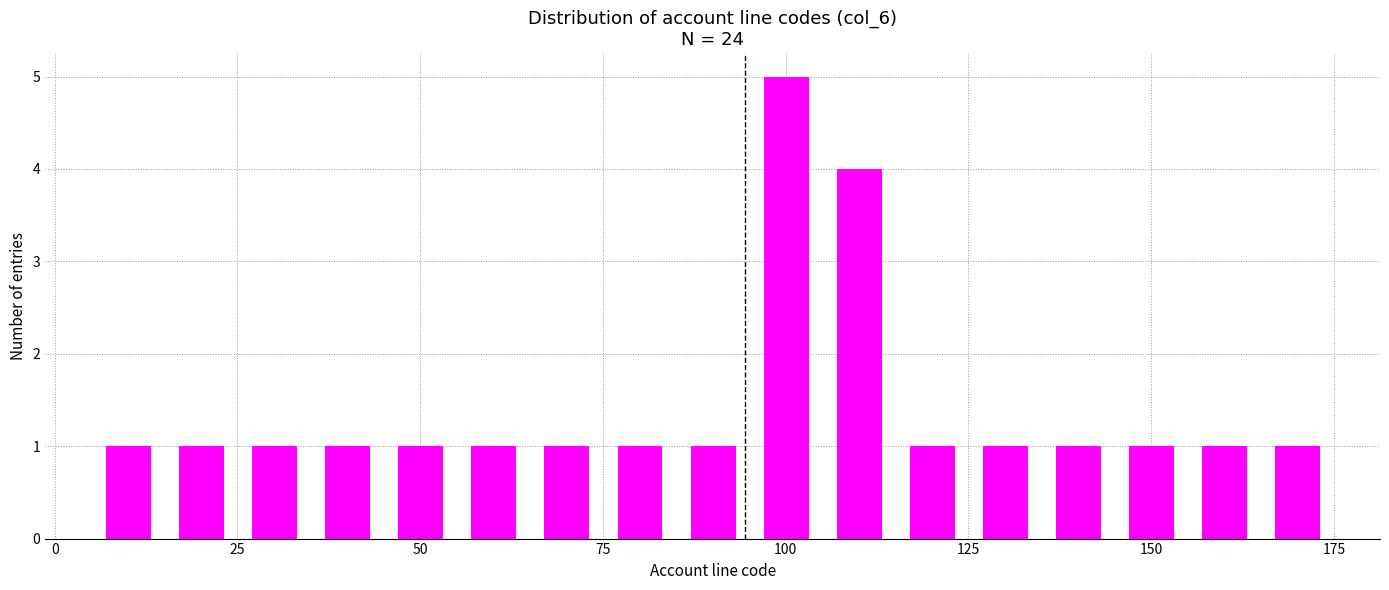

Around what value on the x-axis is the tallest bar? Give the approximate position of its centre, as read against the axis.

100